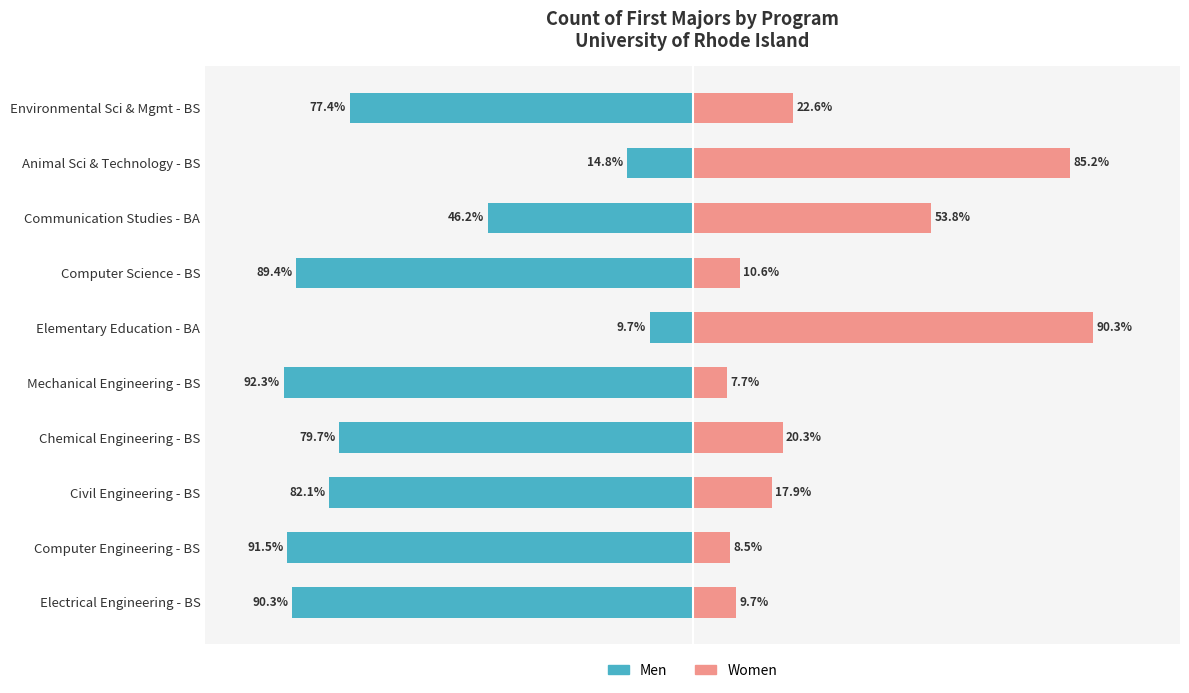

The value of Men at Electrical Engineering - BS is -150.9. True or false?

False